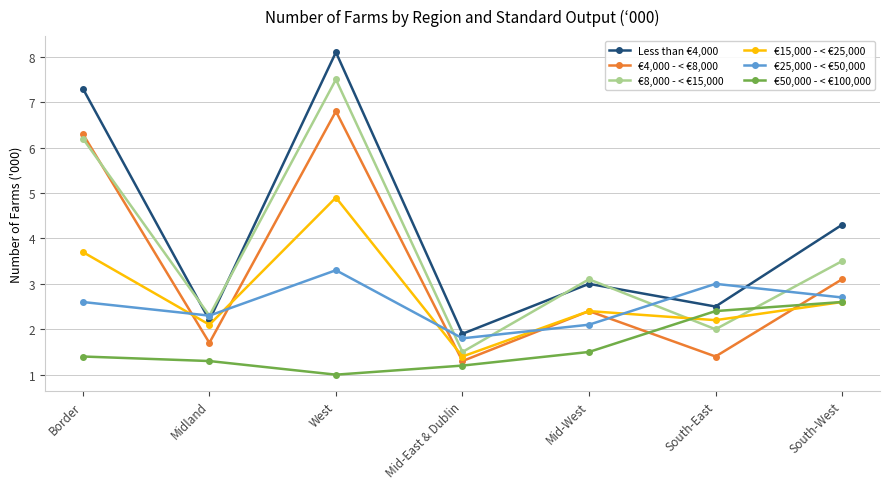

At which label does €15,000 - < €25,000 reach its peak?

West